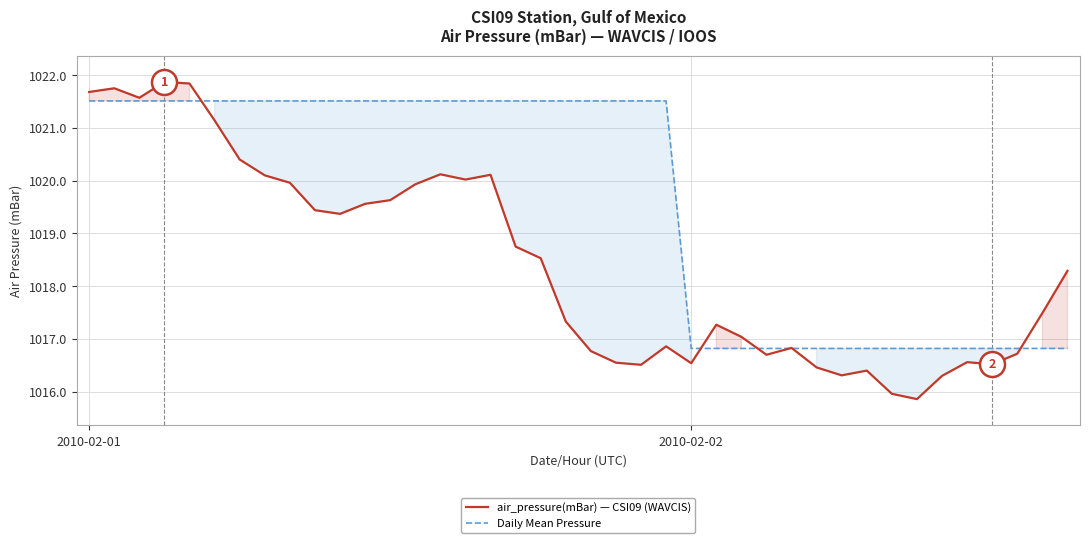

Reading right to left, what are all the values shown in this chart?

air_pressure(mBar) — CSI09 (WAVCIS): 1018.3	1017.5	1016.7	1016.5	1016.6	1016.3	1015.9	1016.0	1016.4	1016.3	1016.5	1016.8	1016.7	1017.0	1017.3	1016.5	1016.9	1016.5	1016.5	1016.8	1017.3	1018.5	1018.8	1020.1	1020.0	1020.1	1019.9	1019.6	1019.6	1019.4	1019.4	1020.0	1020.1	1020.4	1021.1	1021.8	1021.9	1021.6	1021.8	1021.7
Daily Mean Pressure: 1016.8	1016.8	1016.8	1016.8	1016.8	1016.8	1016.8	1016.8	1016.8	1016.8	1016.8	1016.8	1016.8	1016.8	1016.8	1016.8	1021.5	1021.5	1021.5	1021.5	1021.5	1021.5	1021.5	1021.5	1021.5	1021.5	1021.5	1021.5	1021.5	1021.5	1021.5	1021.5	1021.5	1021.5	1021.5	1021.5	1021.5	1021.5	1021.5	1021.5